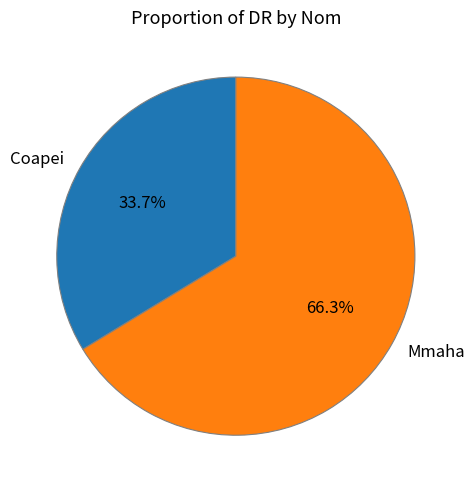

The Coapei slice represents 34% of the pie. True or false?

True